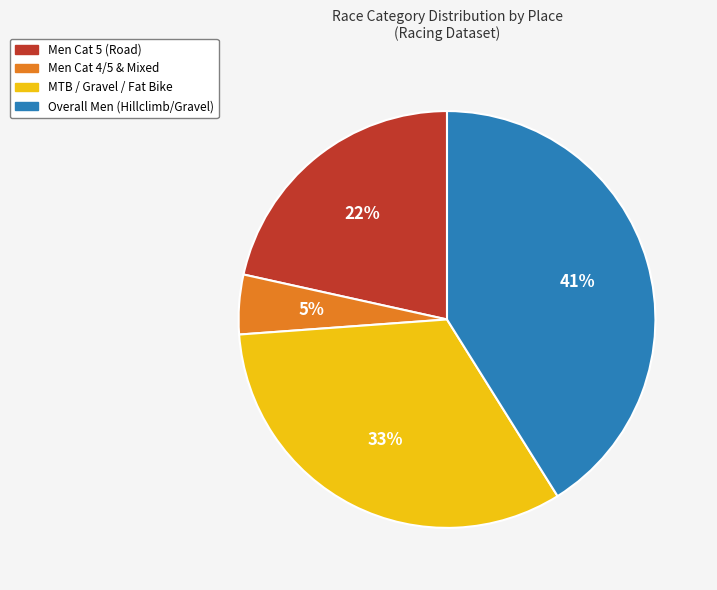

Is there a majority slice in this chart?

No